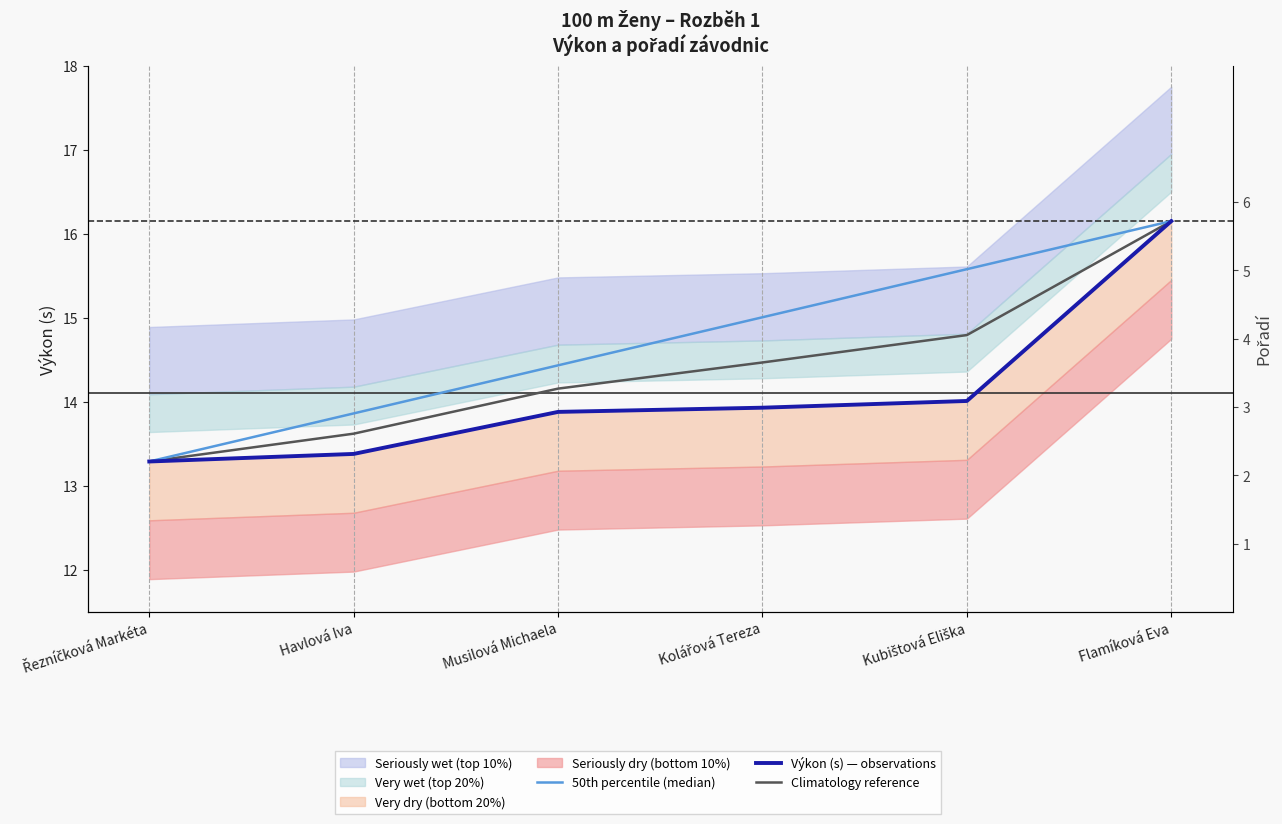

Where does the Climatology reference series first go above 14?

Musilová Michaela